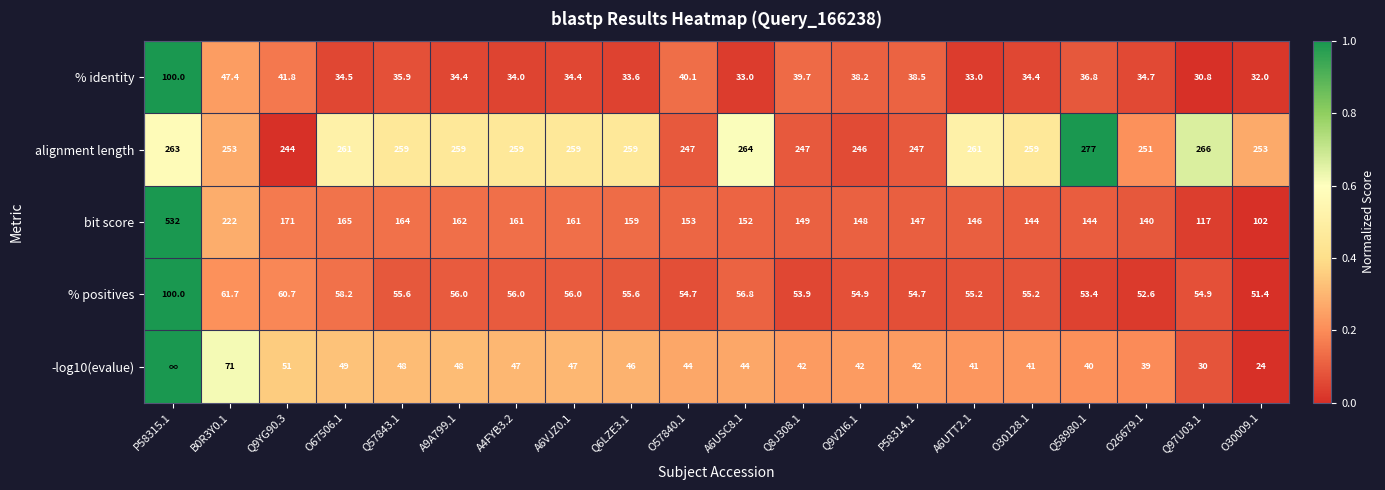

What is the sum of all % positives values?

1157.5